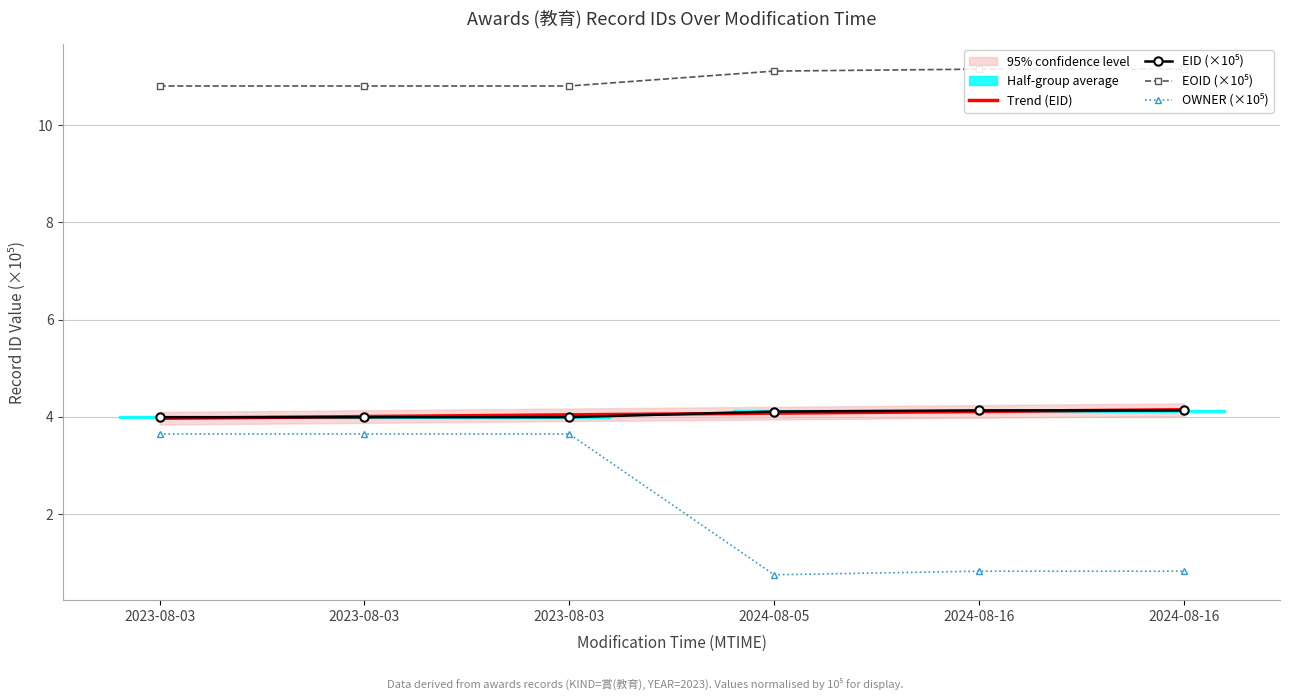

Between 2023-08-03 and 2024-08-16, which is larger?

2024-08-16